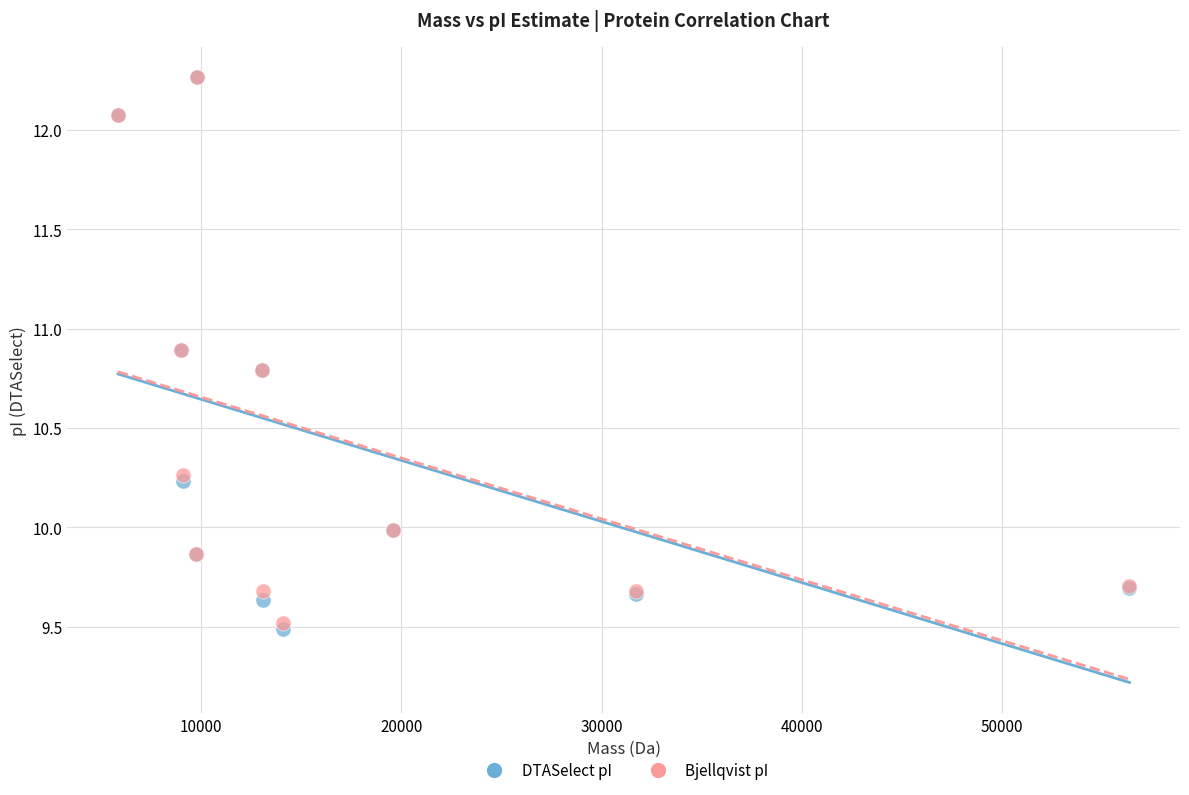

What are all the series names shown in the legend?

DTASelect pI, Bjellqvist pI